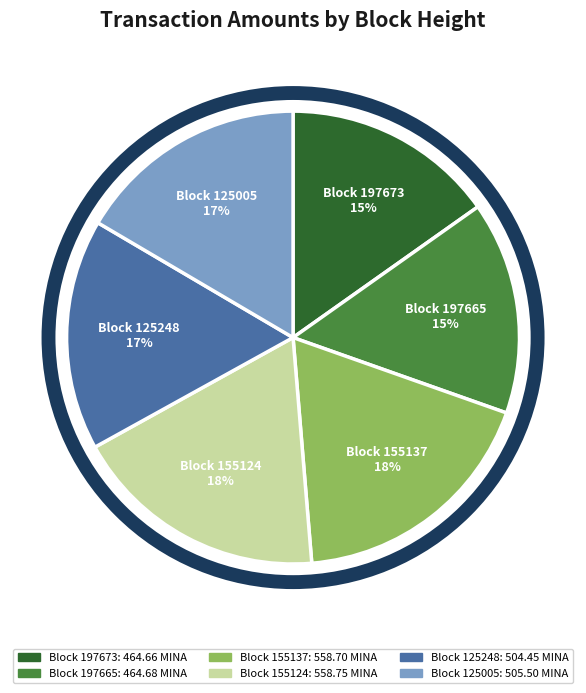

Does Block 125005 represent more than half of the total?

No